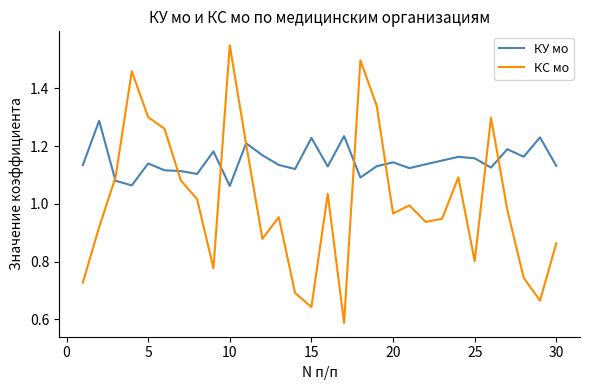

Which series has the largest total across all categories?

КУ мо